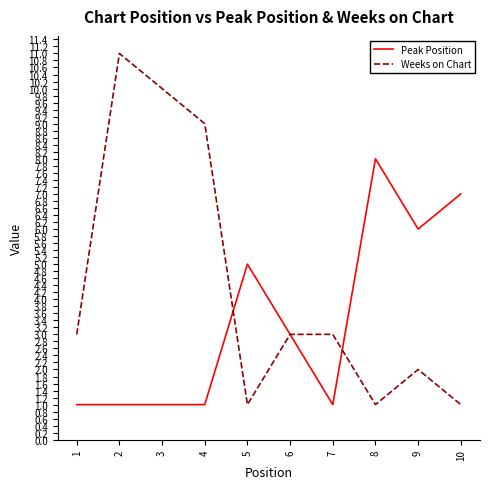

At 10, list the series in order from smallest to largest.

Weeks on Chart, Peak Position